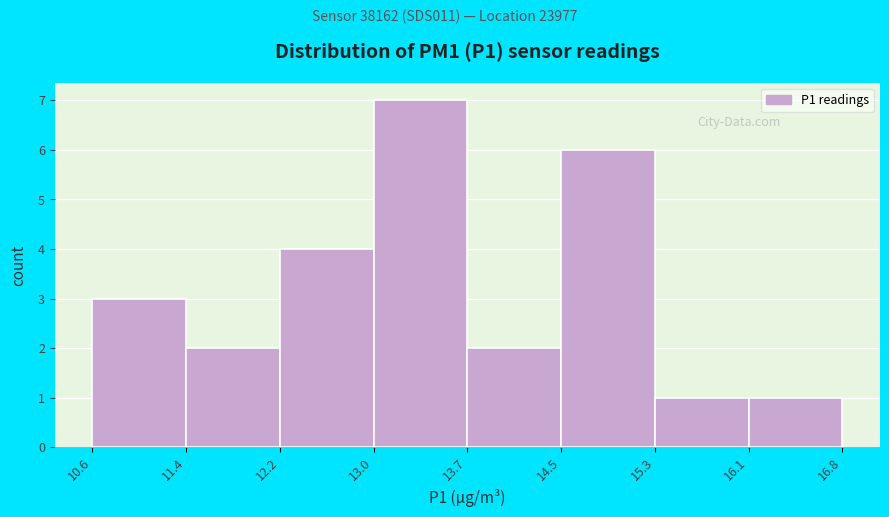

How tall is the bar that spans 12.2 to 13.0 on the x-axis? The values are not printed on the chart, so give them approximately, as read against the axis.

4